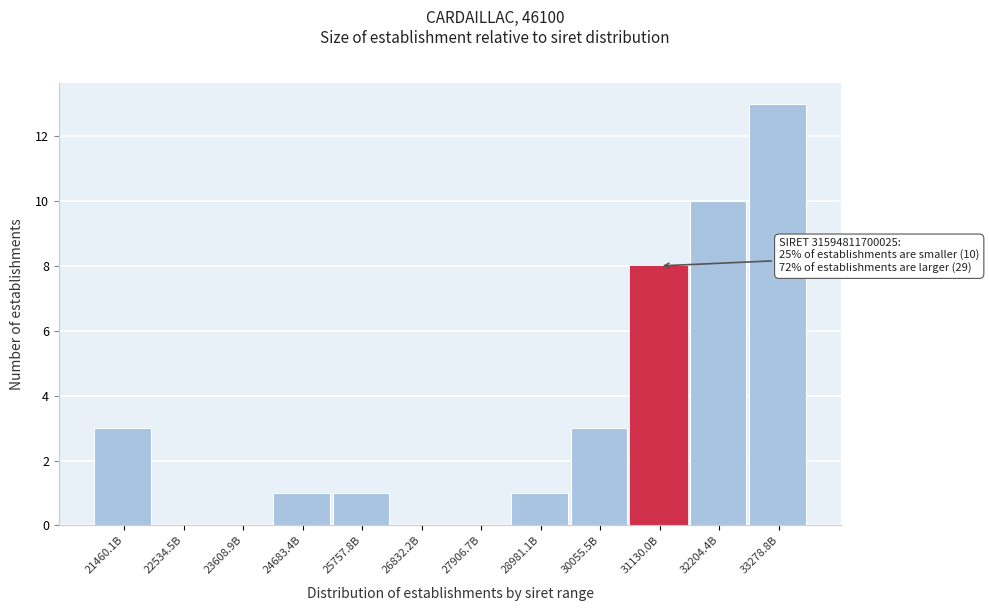

Reading left to right, extract all data points from this chart.

21460.1B=3	22534.5B=0	23608.9B=0	24683.4B=1	25757.8B=1	26832.2B=0	27906.7B=0	28981.1B=1	30055.5B=3	31130.0B=8	32204.4B=10	33278.8B=13